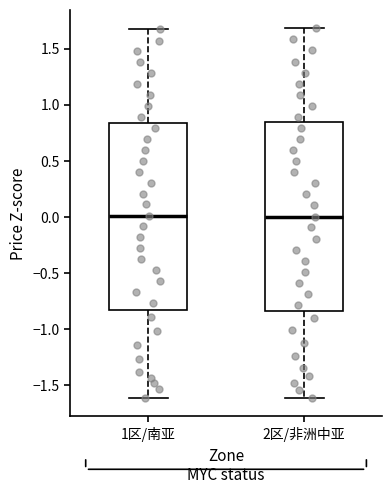

Reading left to right, read every box against the y-axis: the position of its median line, the range the box covers, and the ends of its whiskers. The values are not printed on the chart, so give them approximately, as read against the axis.

1区/南亚: median 0.00, box -0.85 to 0.85, whiskers -1.60 to 1.65
2区/非洲中亚: median 0.00, box -0.85 to 0.85, whiskers -1.60 to 1.70